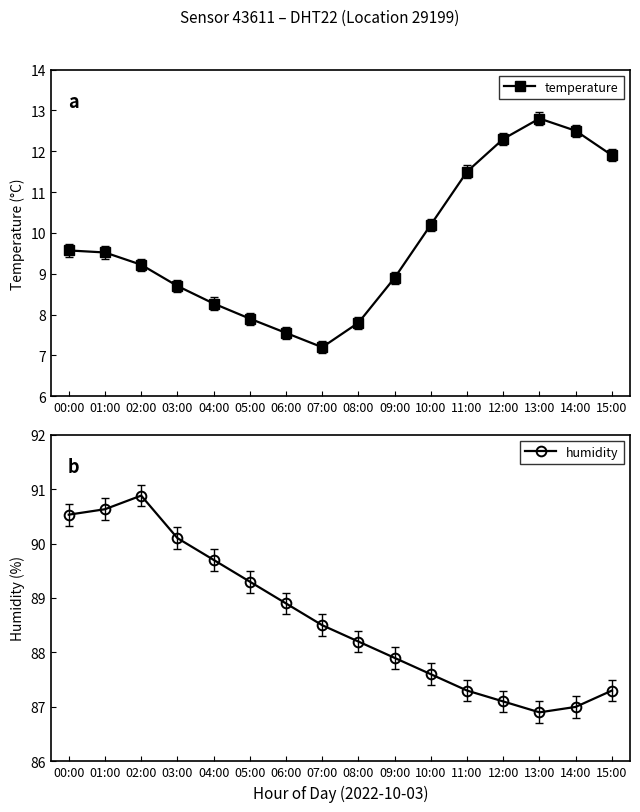

Rank the series by their maximum value, from lowest to highest.

temperature, humidity